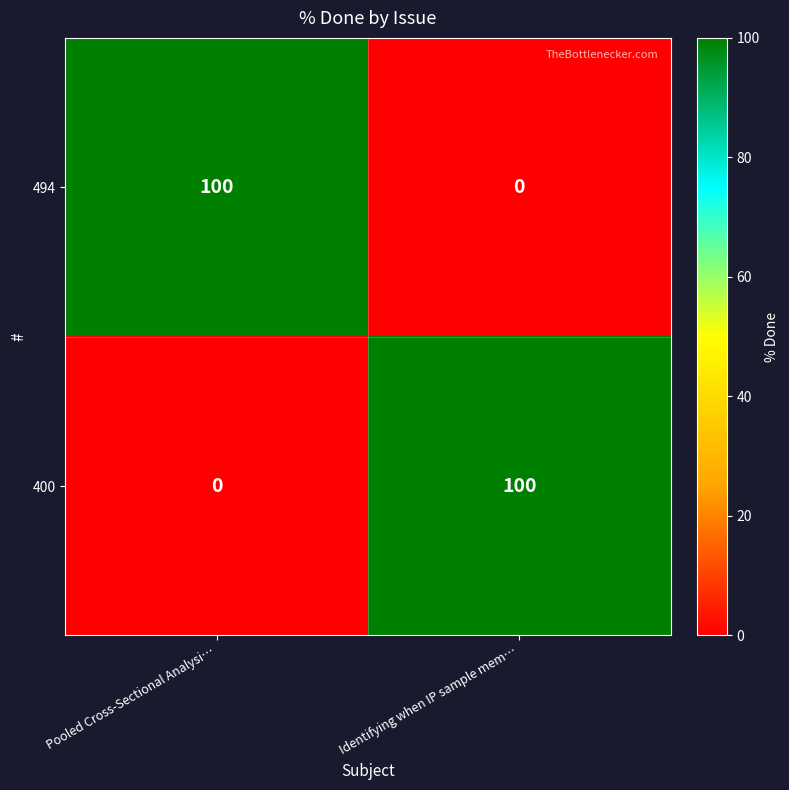

True or false: 494 has a value of 60 at Identifying when IP sample mem….

False